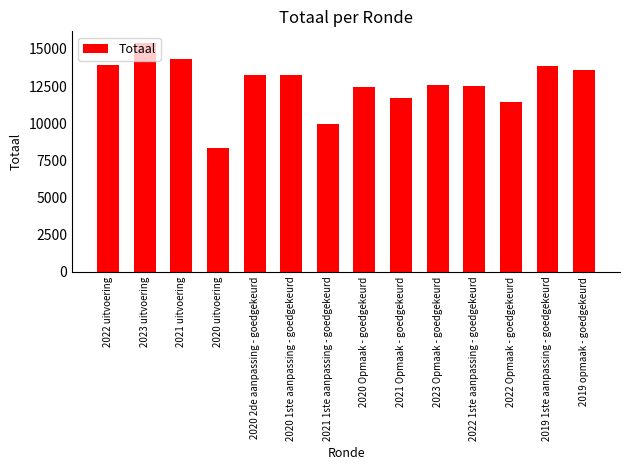

At which label does the data first exceed 13239?

2022 uitvoering